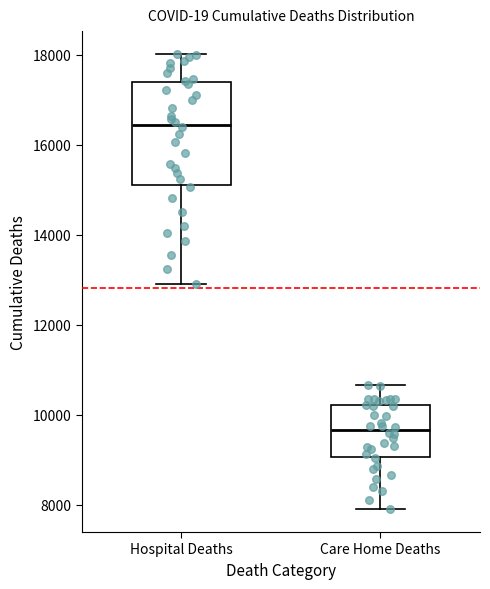

Reading left to right, read every box against the y-axis: the position of its median line, the range the box covers, and the ends of its whiskers. The values are not printed on the chart, so give them approximately, as read against the axis.

Hospital Deaths: median 16400, box 15200 to 17400, whiskers 13000 to 18000
Care Home Deaths: median 9600, box 9000 to 10200, whiskers 7800 to 10600